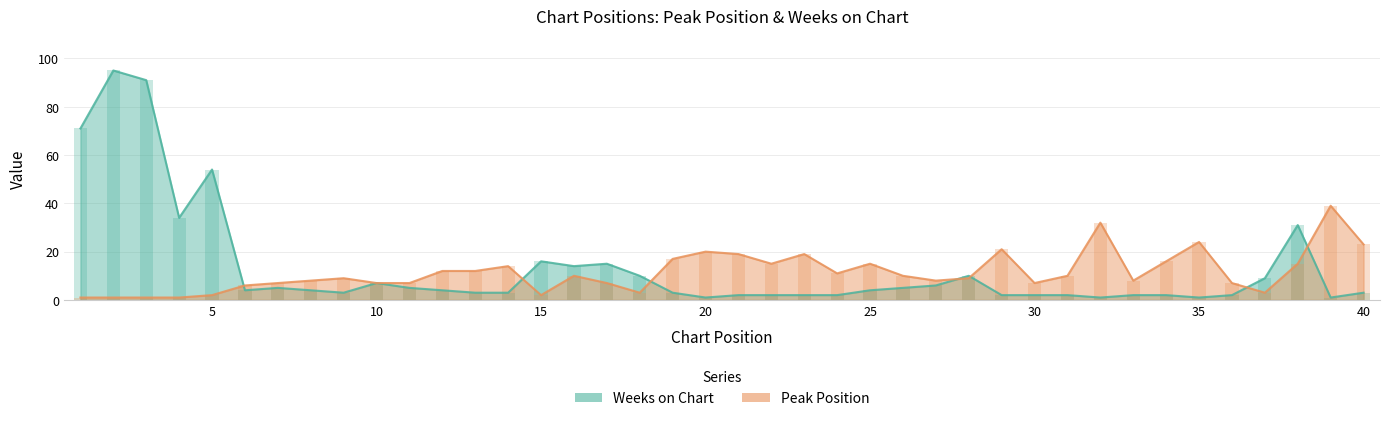

Between 17 and 26, which series saw the biggest shift?

Weeks on Chart